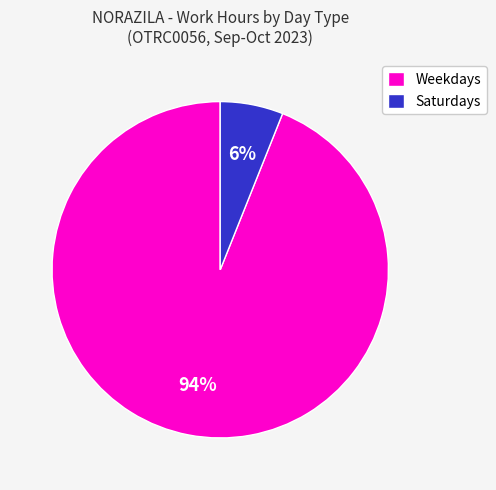

To the nearest percent, what is the average slice percentage?

50%